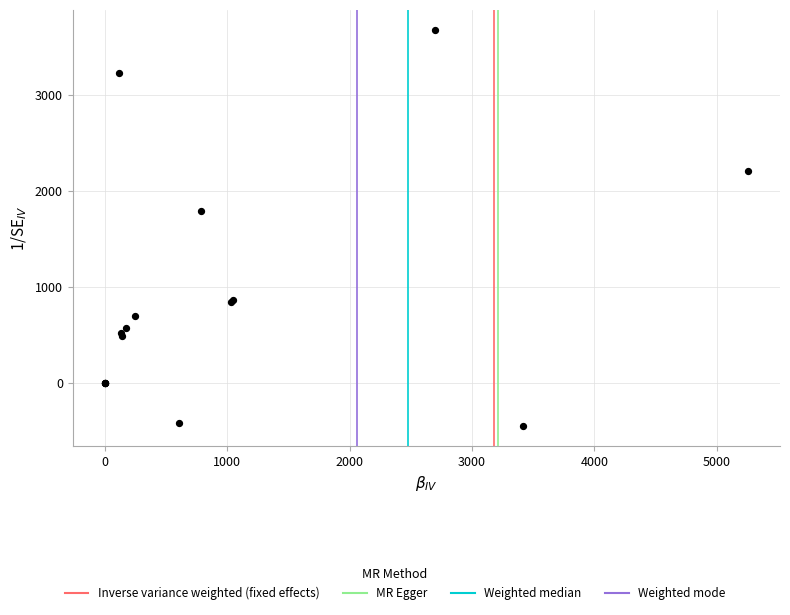

What Y value in the scatter plot is closest to 1618?

1793